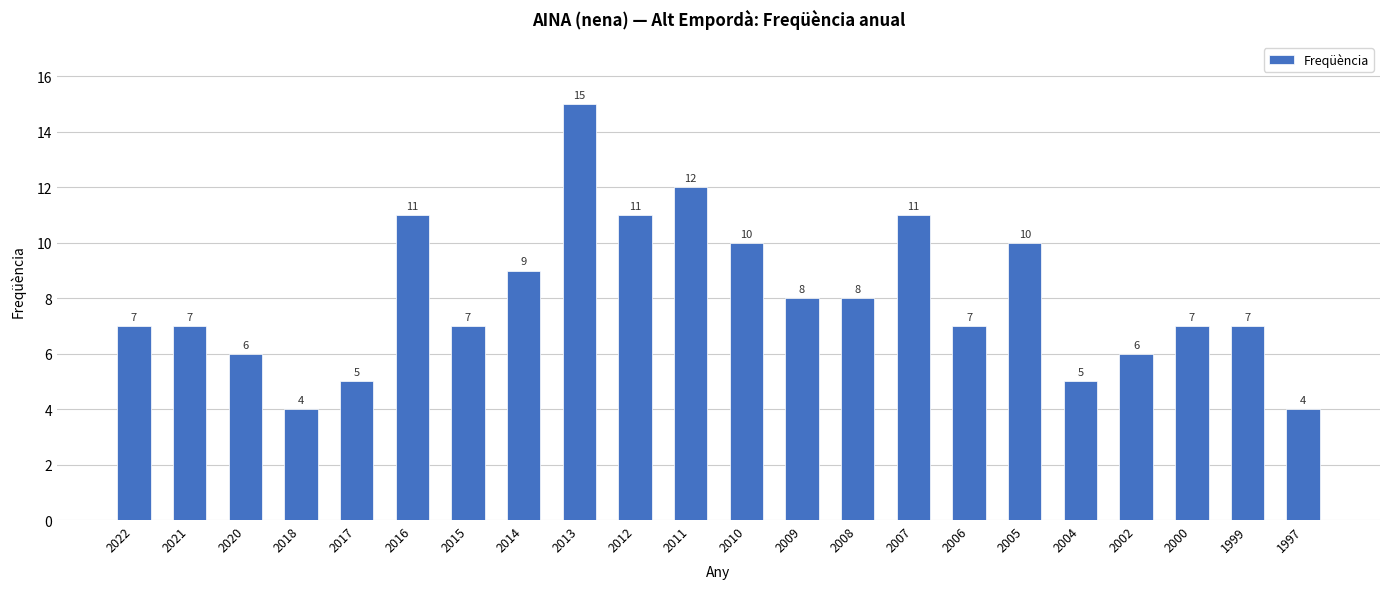

Which has a higher value, 2015 or 2007?

2007